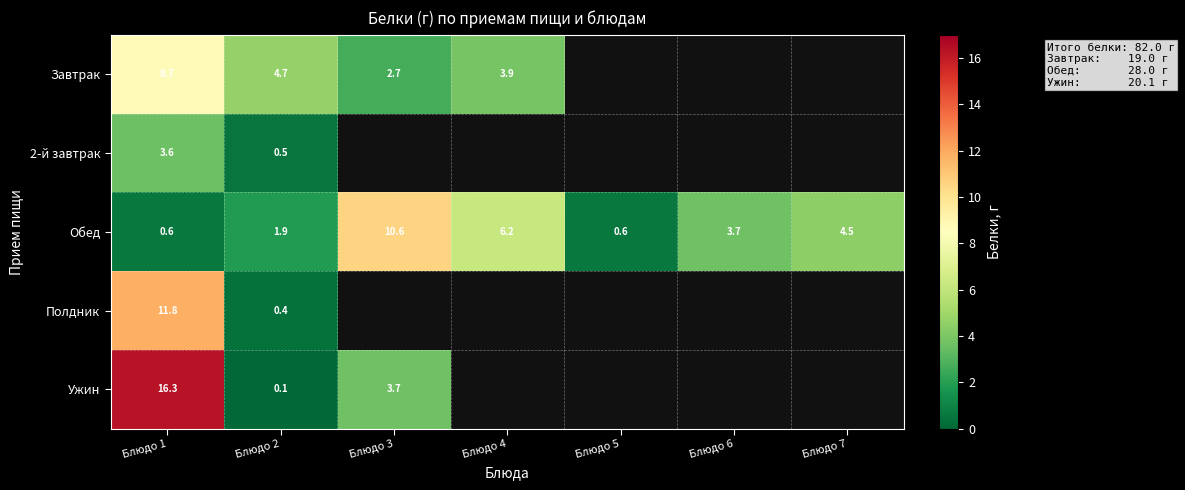

Which has a higher value, Блюдо 4 or Блюдо 3?

Блюдо 4